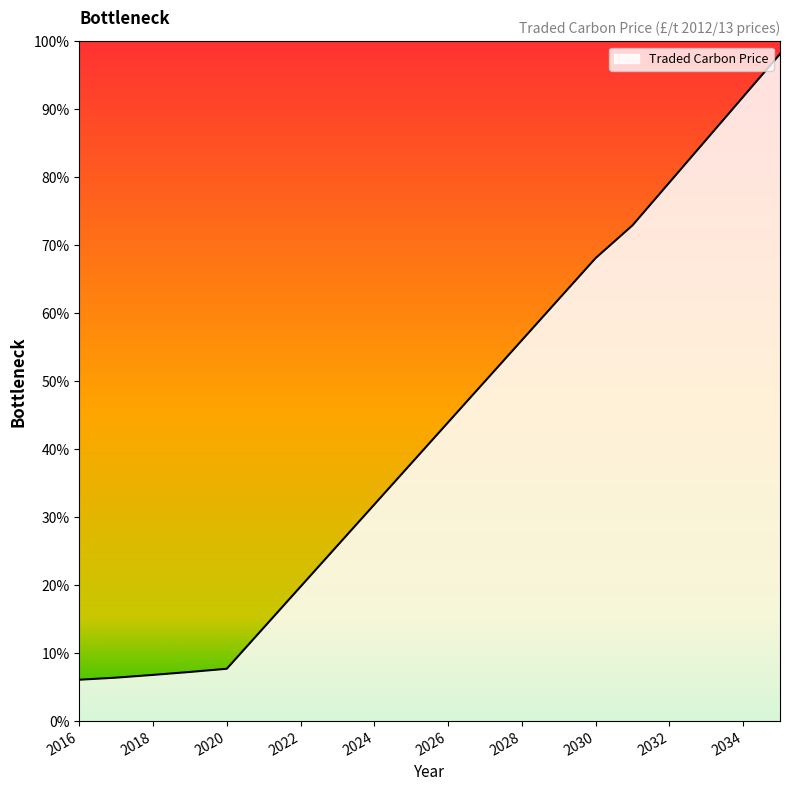

What is the maximum value shown in the chart?

98.1